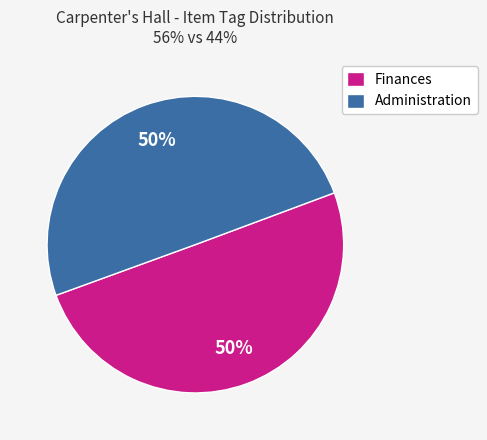

True or false: Finances accounts for 50% of the total.

True